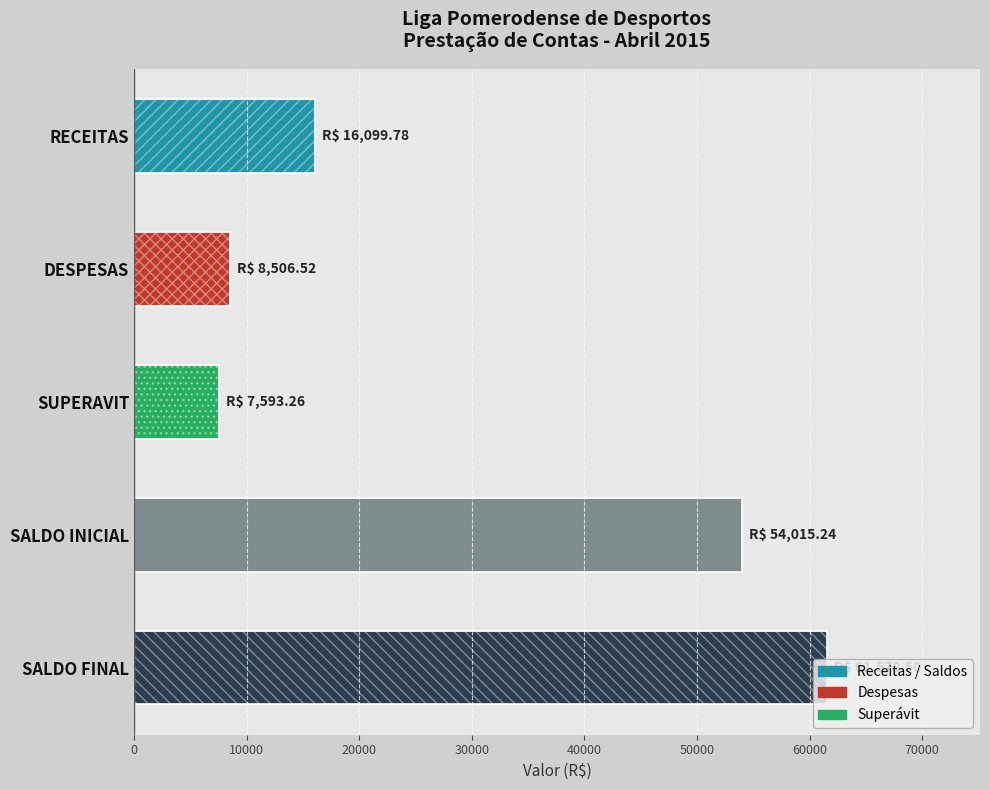

True or false: the data shows 11262.4 at 20000.

False